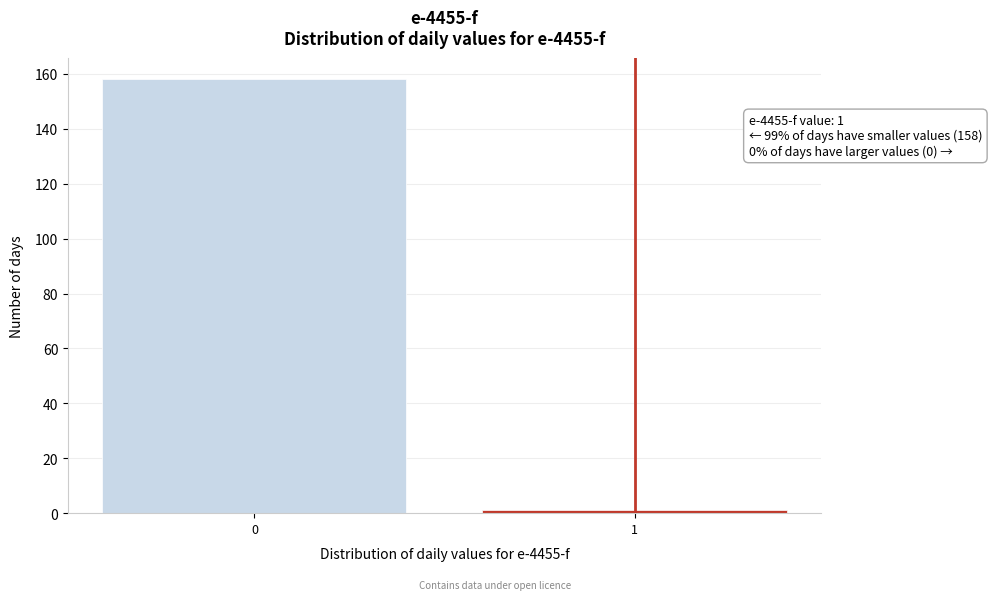

Reading left to right, transcribe all the data shown in this chart.

0=158	1=1